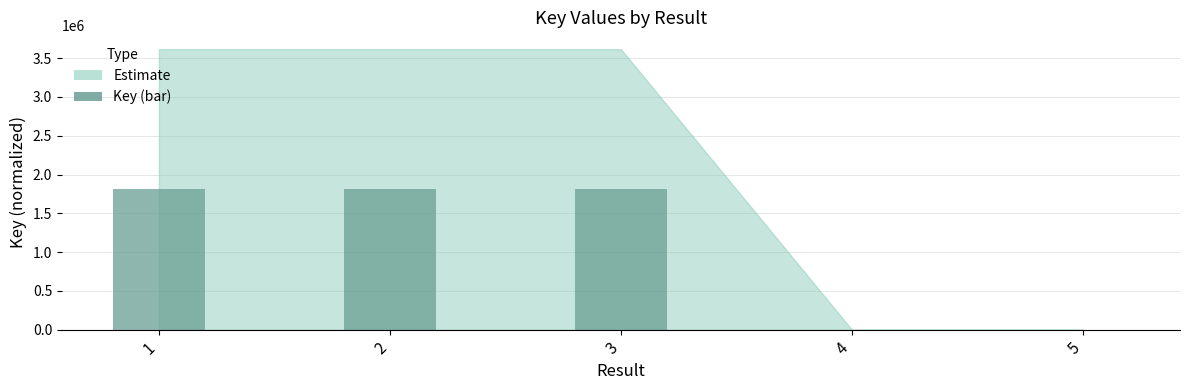

Where does the data first go above 1808040?

1